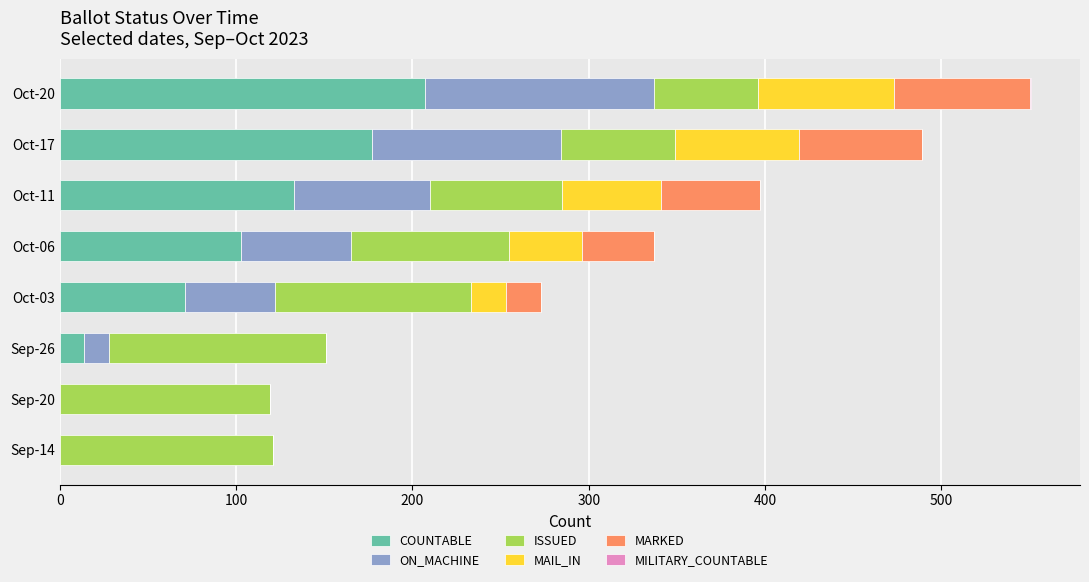

What is the total value across all series at Oct-06?

337